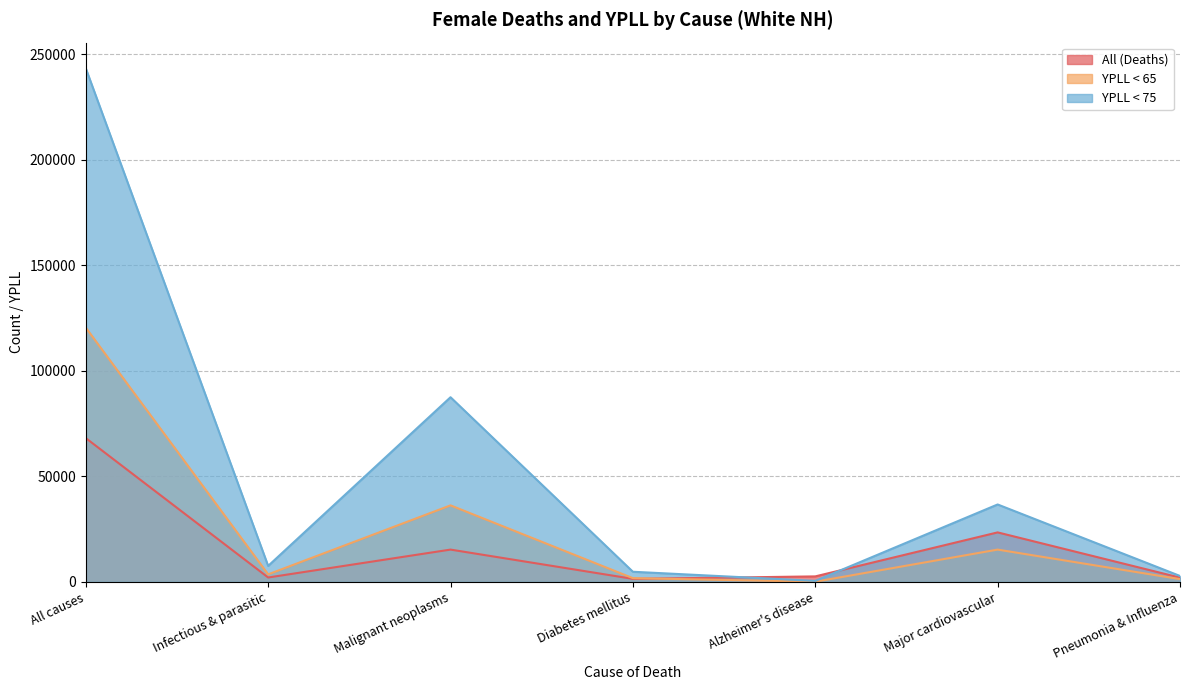

What is the average value of the YPLL < 75 series?

54759.2